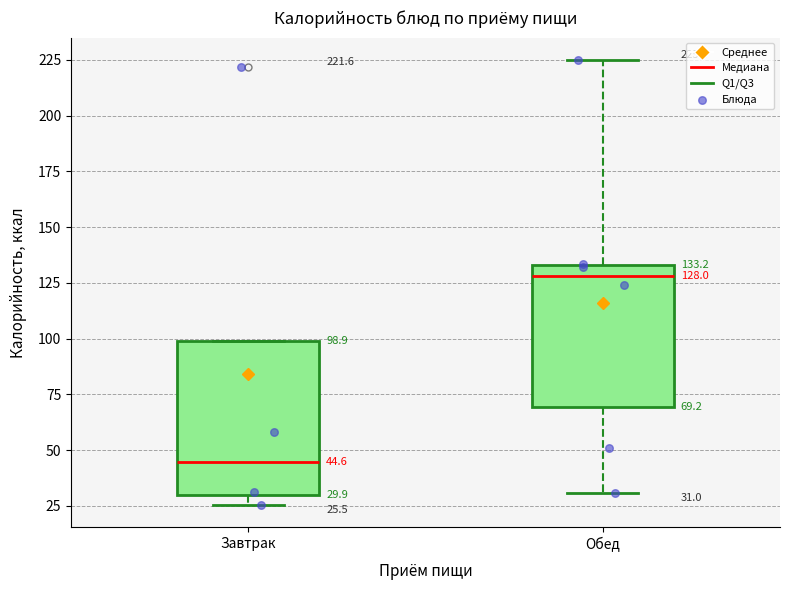

Which box is the tallest, from its lower edge to its upper edge?

Завтрак